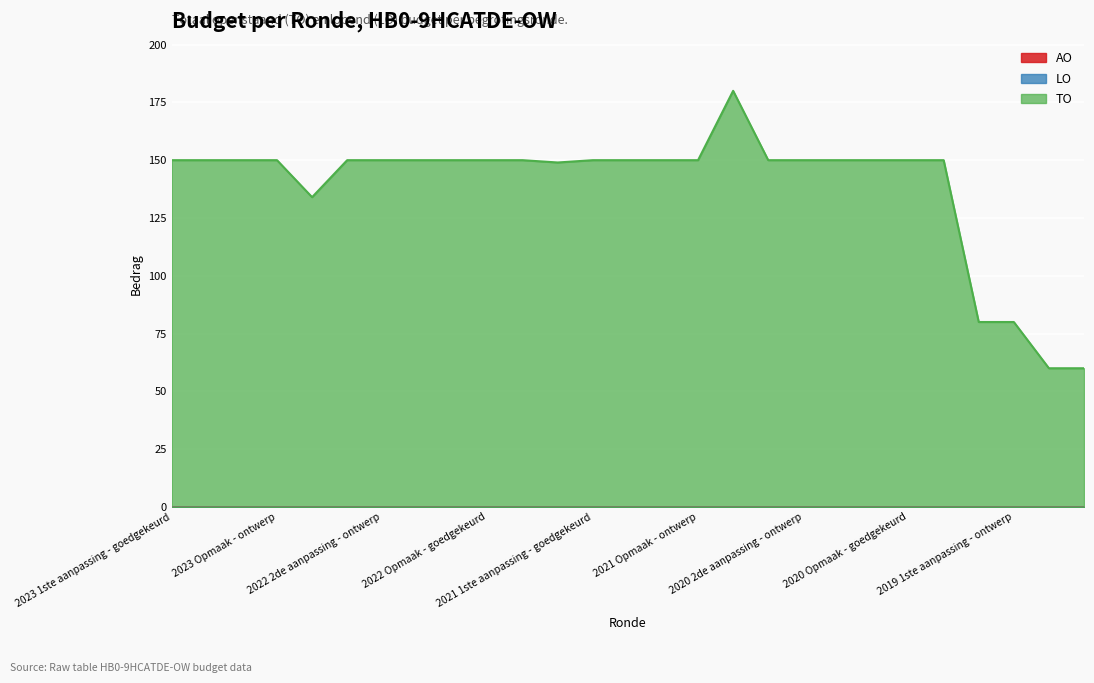

What is the label of the 25th point from the left?

2019 1ste aanpassing - ontwerp